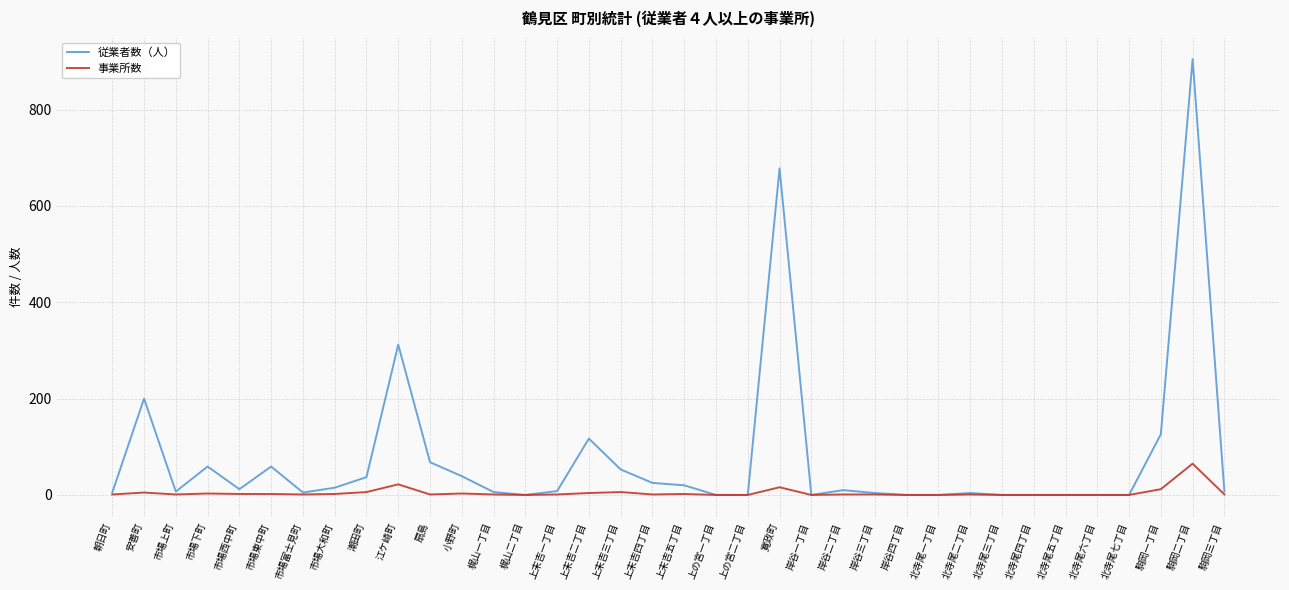

What is the maximum value shown in the chart?

905